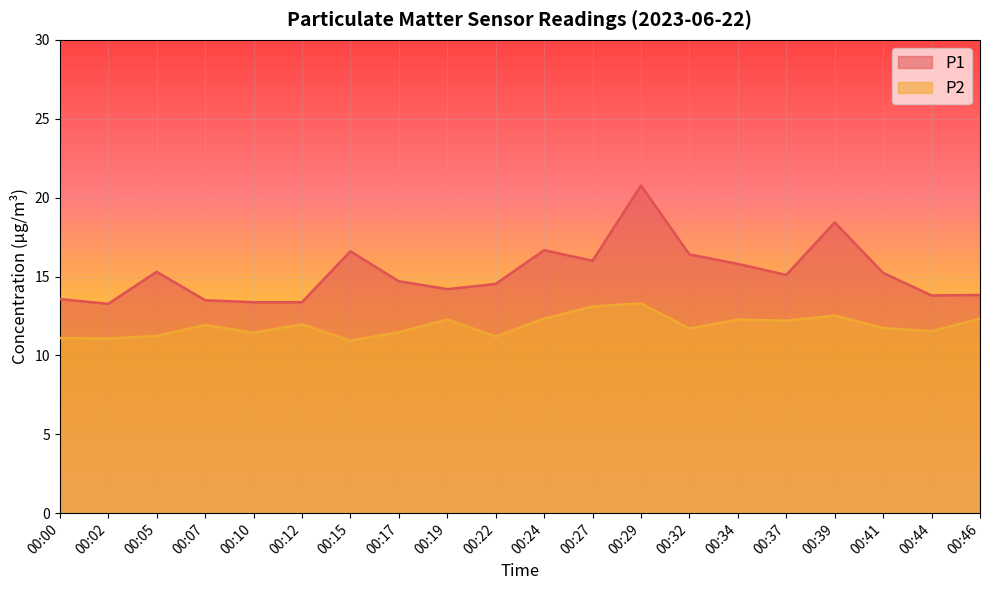

What is the value of the P1 point at the 1st from the left?

13.6